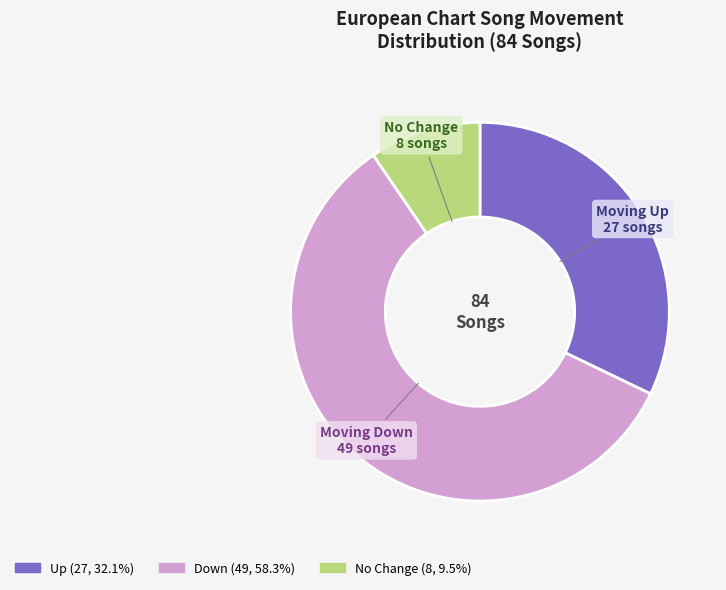

Is there any slice that represents more than half of the pie?

Yes